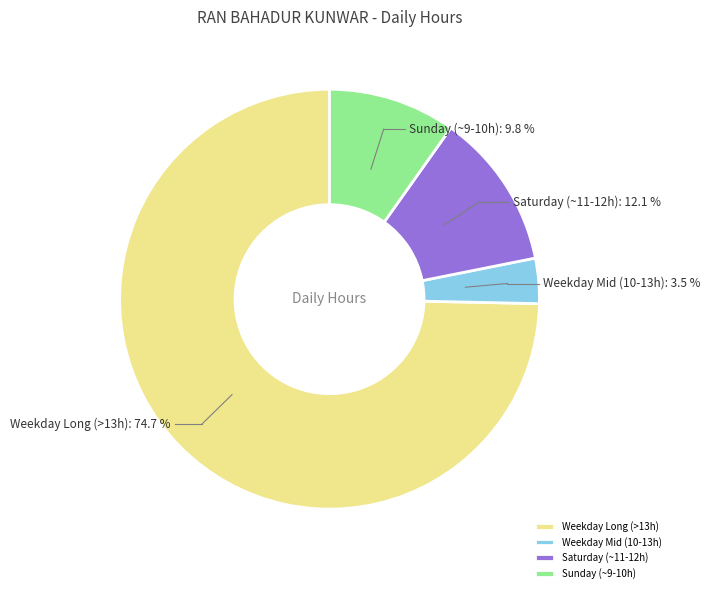

Combined, what portion of the pie is Saturday (~11-12h) and Sunday (~9-10h)?

21.9%